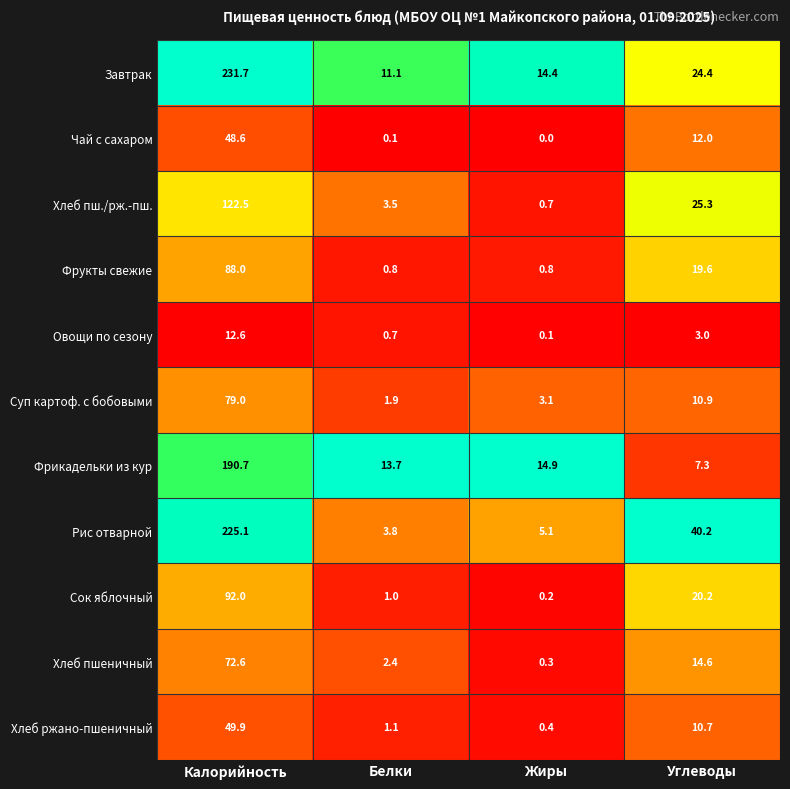

What is the sum of all Фрикадельки из кур values?

226.6